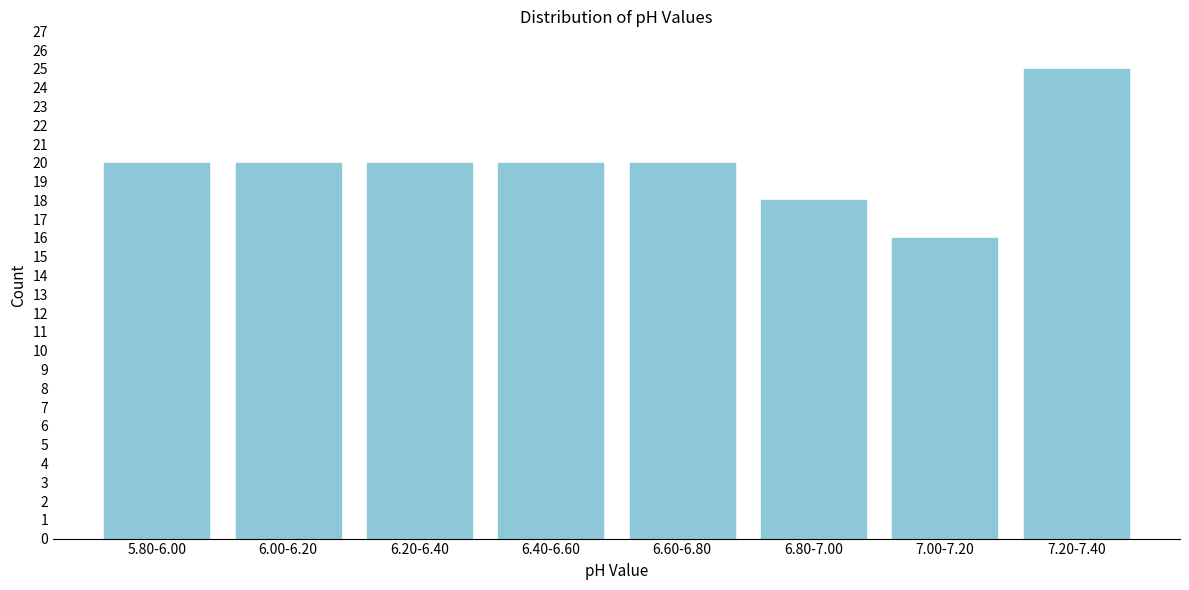

Reading left to right, transcribe all the data shown in this chart.

5.80-6.00=20	6.00-6.20=20	6.20-6.40=20	6.40-6.60=20	6.60-6.80=20	6.80-7.00=18	7.00-7.20=16	7.20-7.40=25